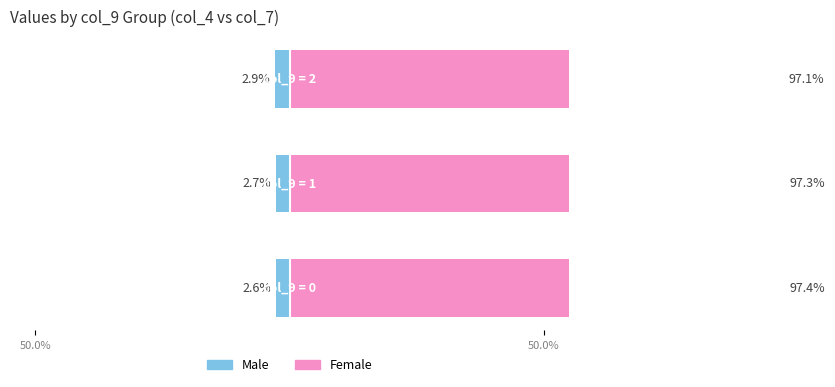

What is the total value across all series at 2?

94.2